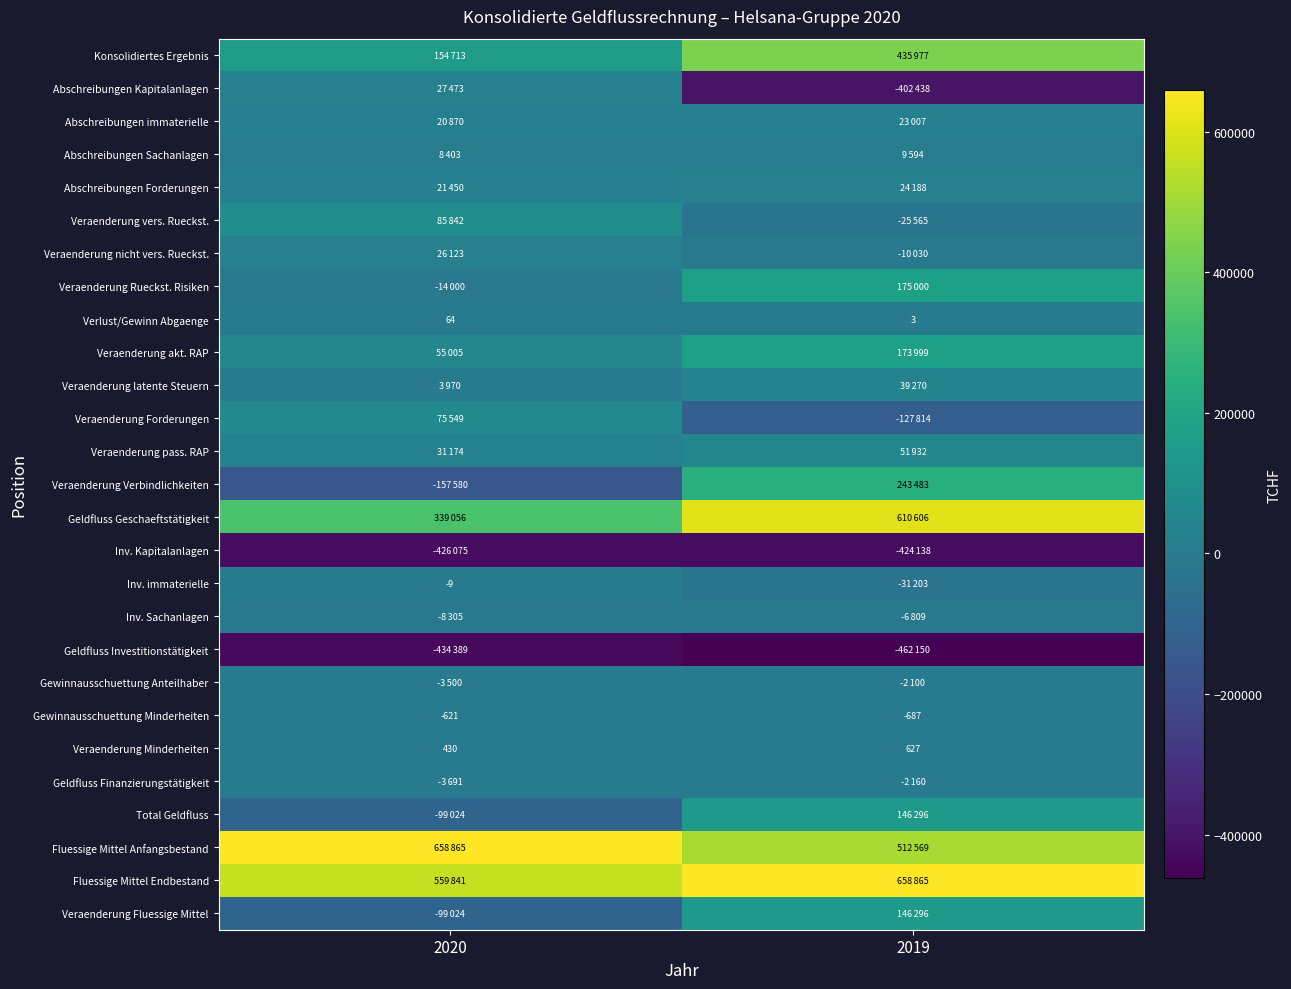

What is the minimum value for Verlust/Gewinn Abgaenge?

3